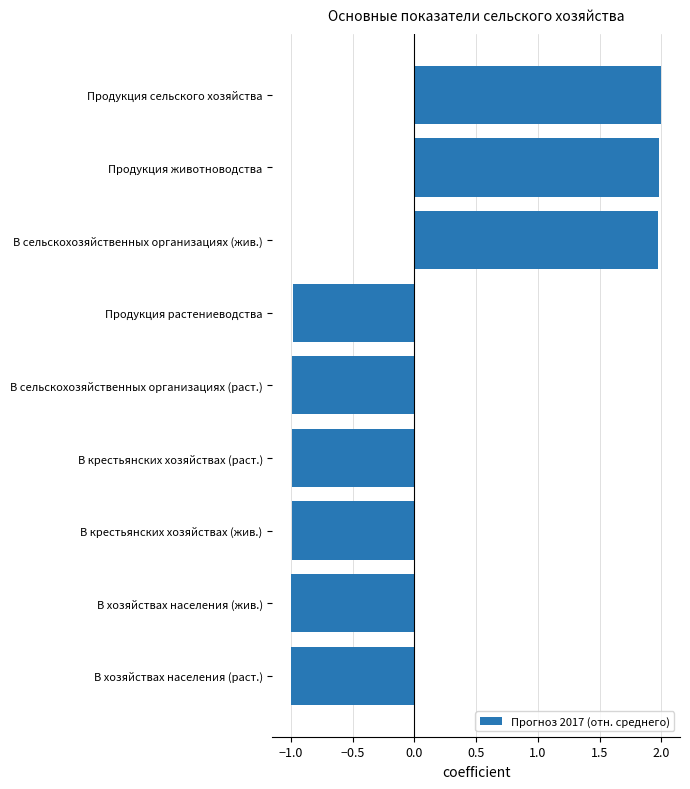

What is the smallest value displayed?

-1.0